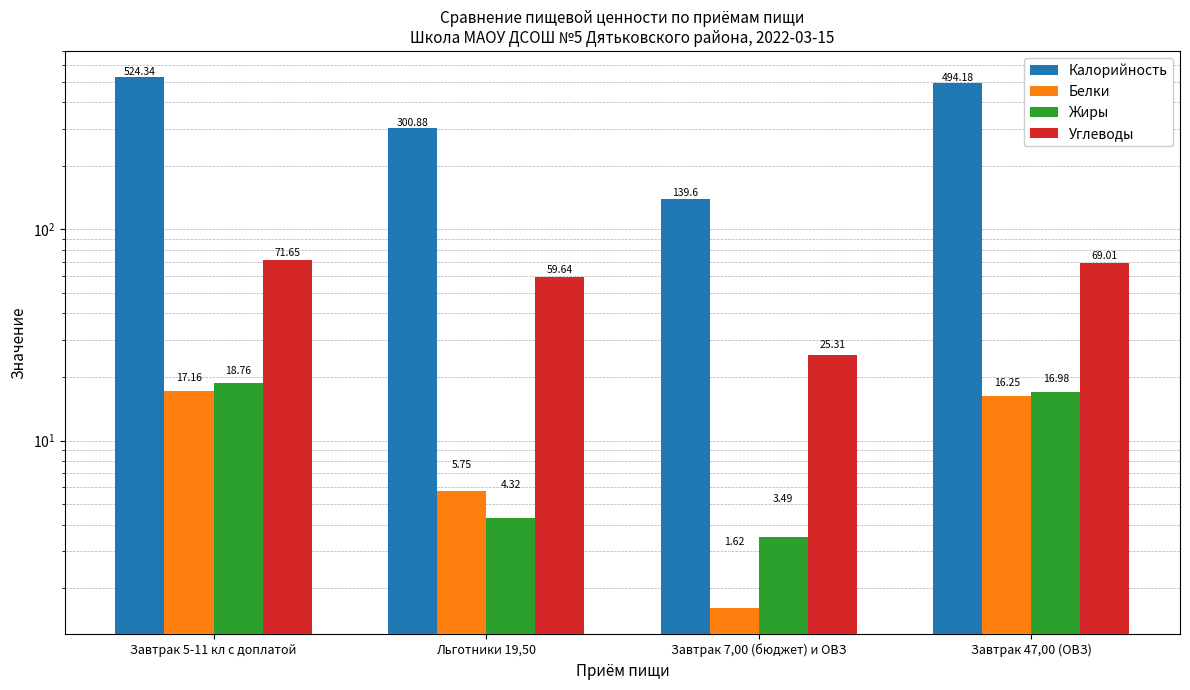

How many data points does each series have?

4